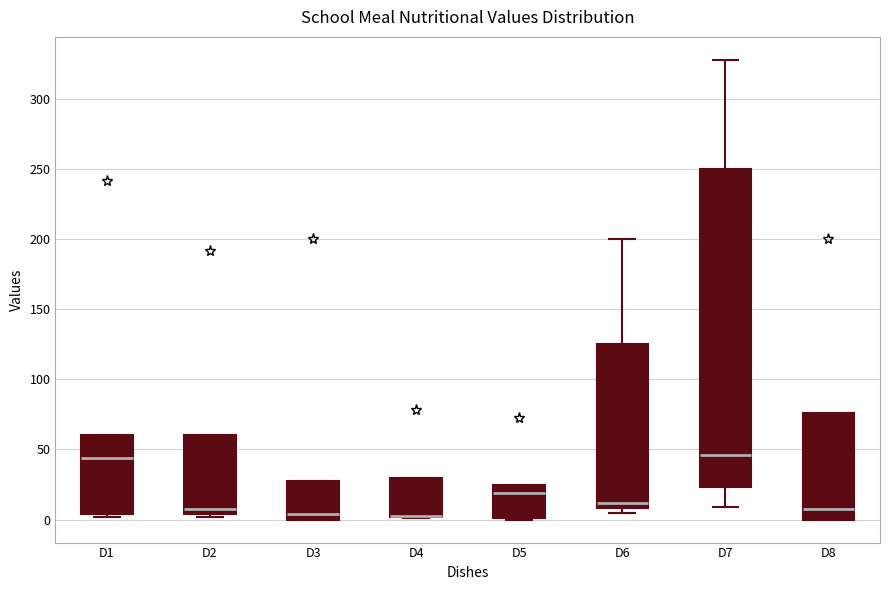

Which box is the tallest, from its lower edge to its upper edge?

D7